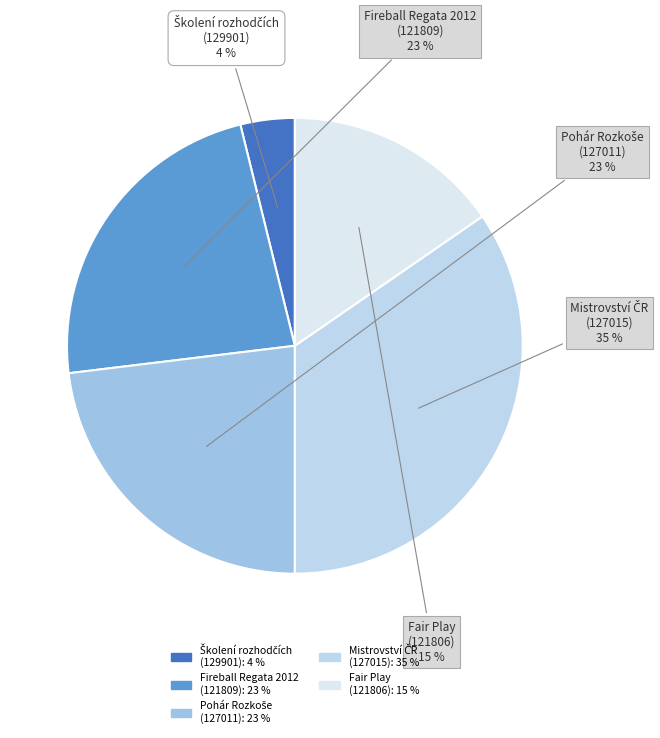

How many slices are in this pie chart?

5